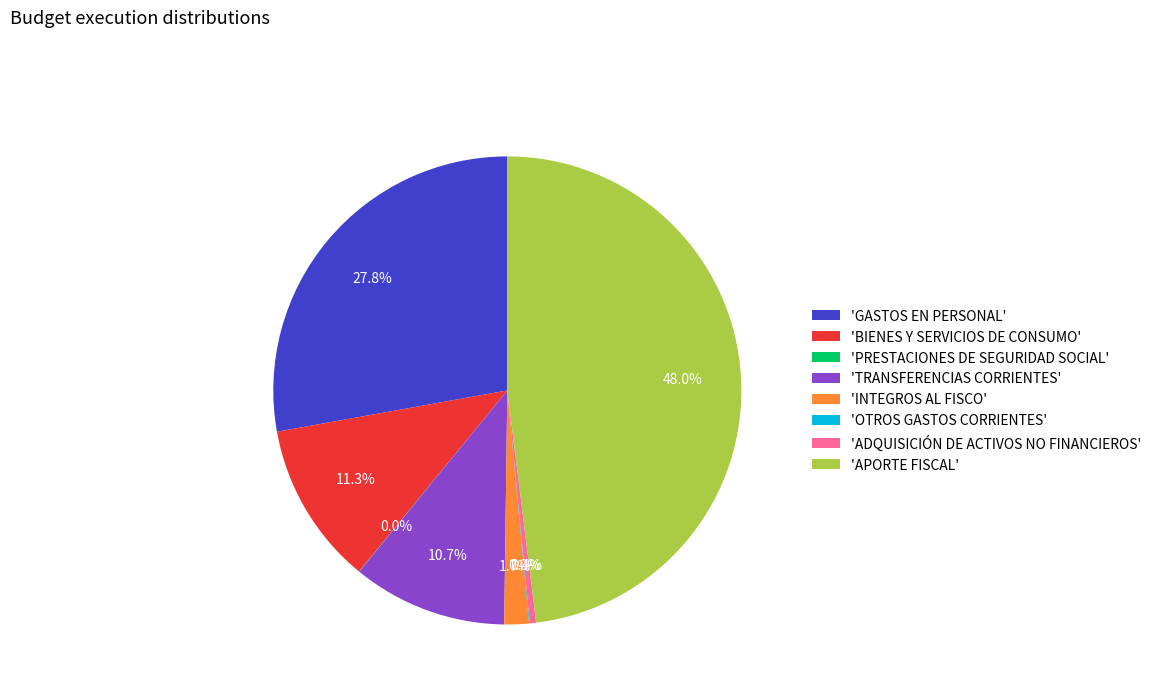

Is 'TRANSFERENCIAS CORRIENTES' the majority of the pie?

No